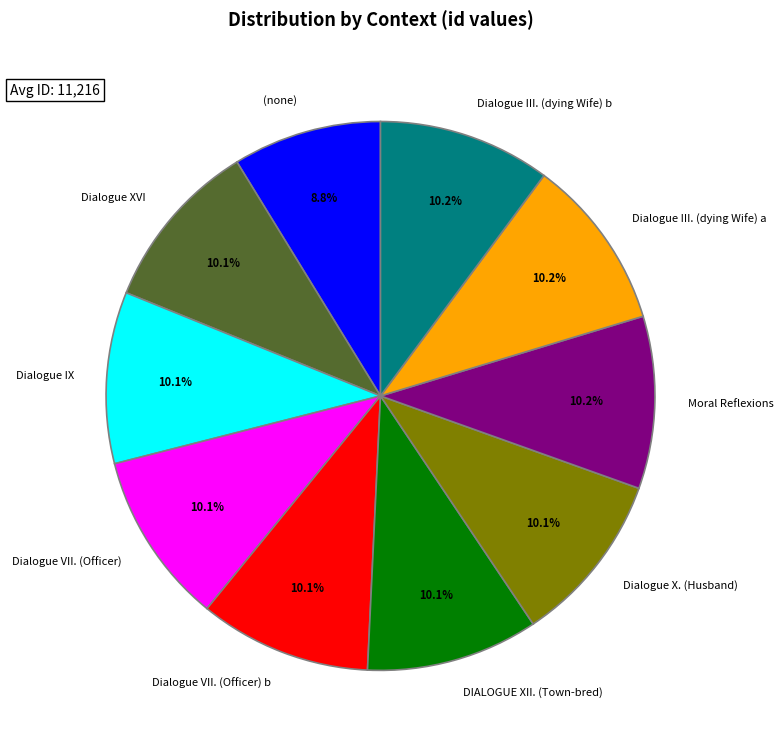

What percentage is NOT represented by Moral Reflexions?

89.8%